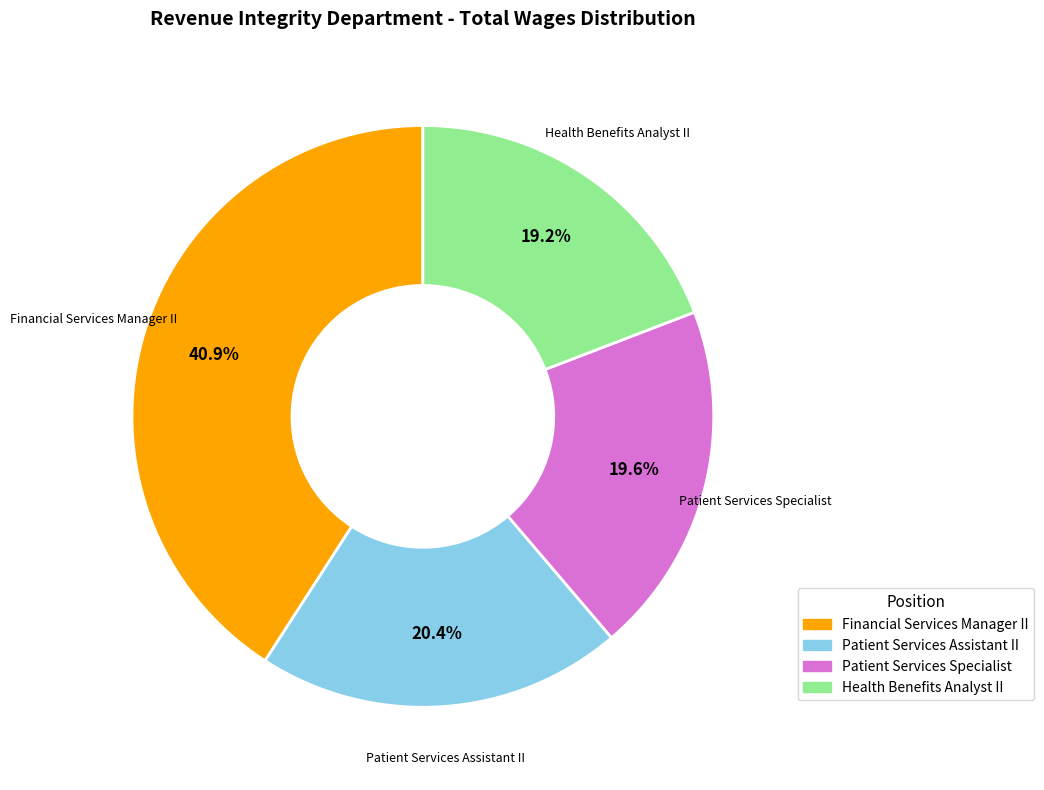

Approximately how many times larger is the value at Patient Services Assistant II compared to Patient Services Specialist?

1.0